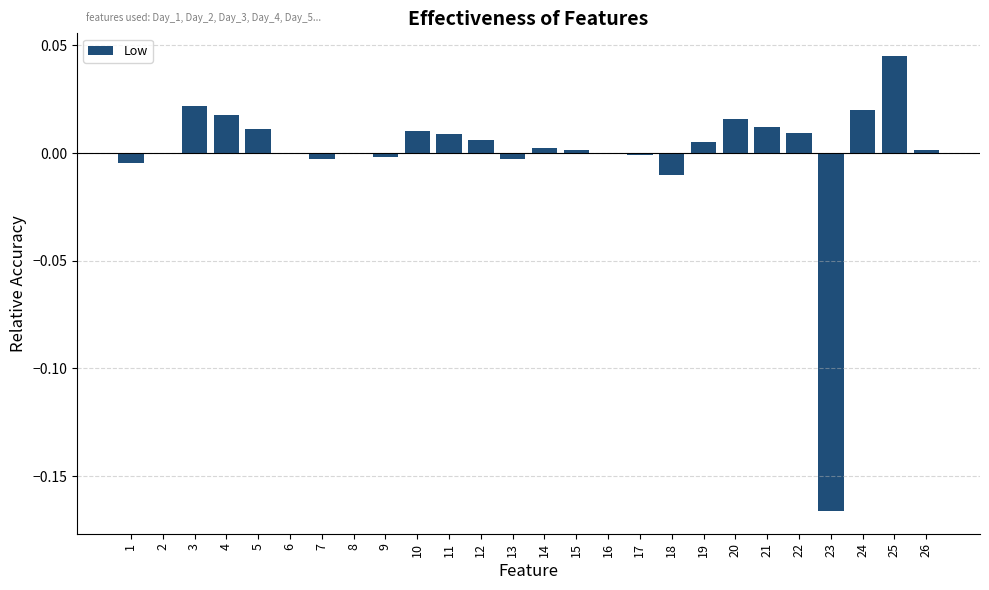

How many distinct data groups are displayed?

1